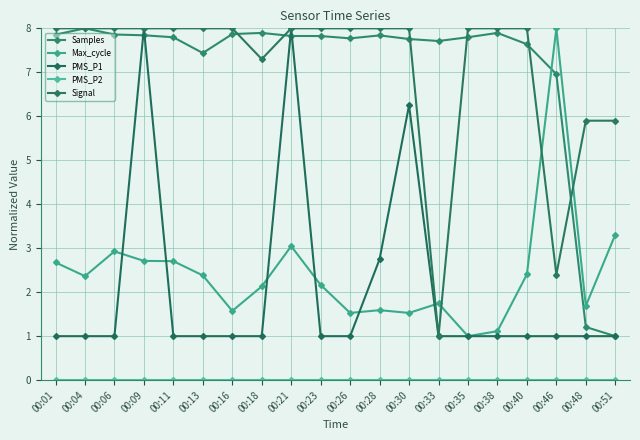

In Signal, how many points are lower than both neighbors (excluding endpoints)?

3